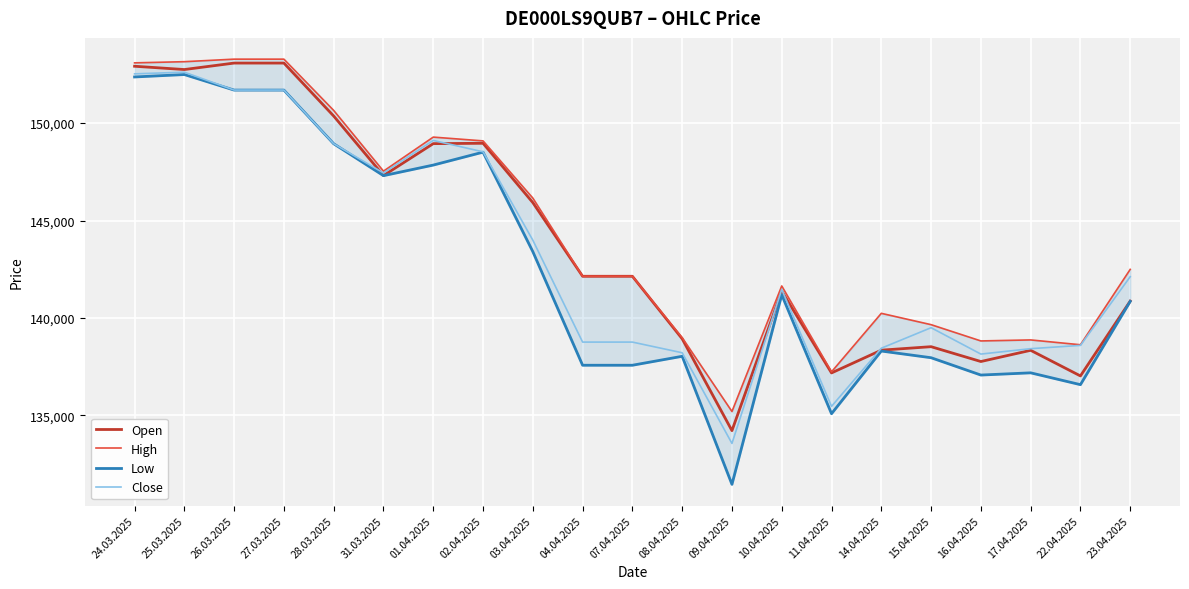

How many values in the Low series exceed 140853?

10